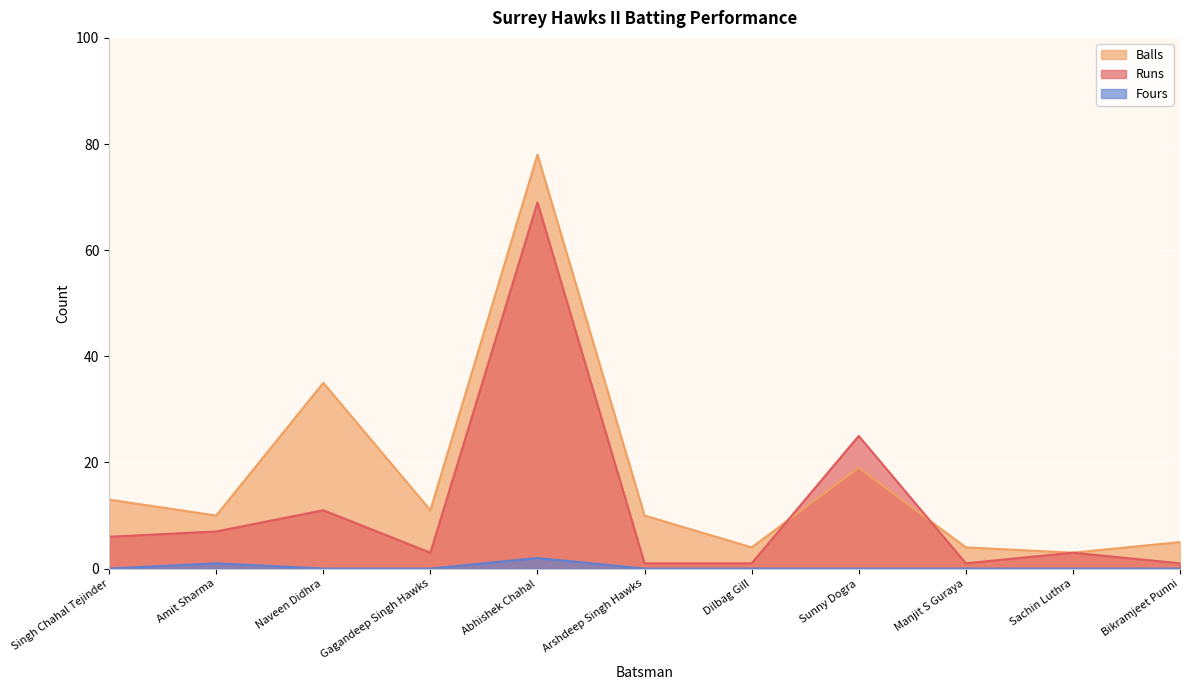

What is the value of the Fours point at the 5th from the left?

2